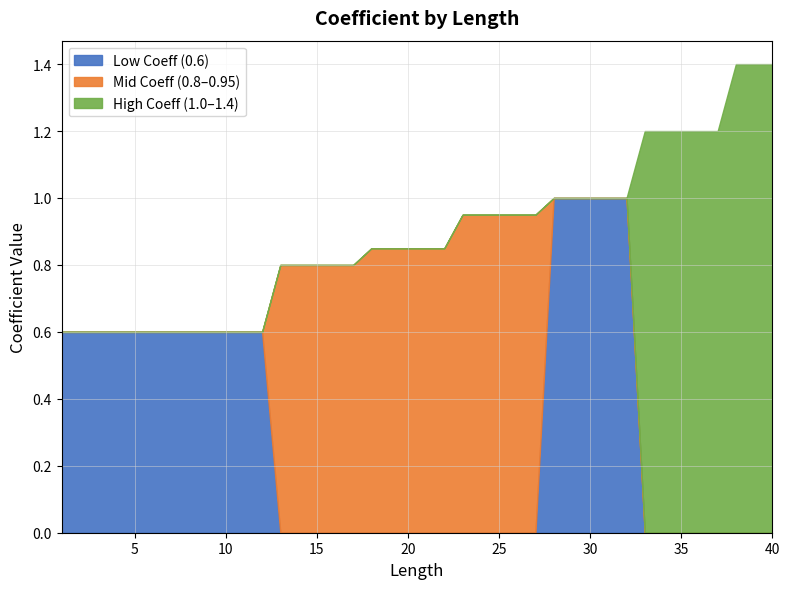

How many lines are shown in the chart?

3